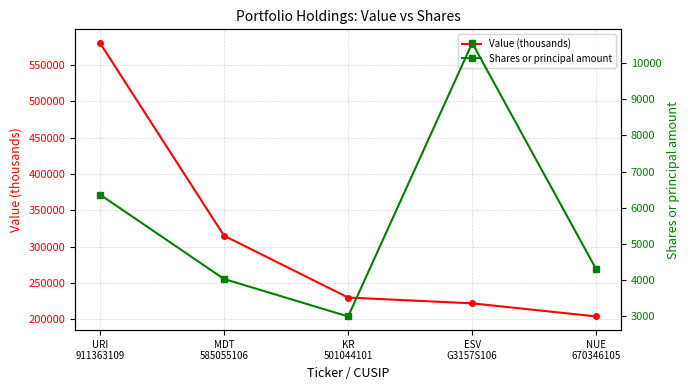

List the series in order of their overall mean, highest first.

Value (thousands), Shares or principal amount